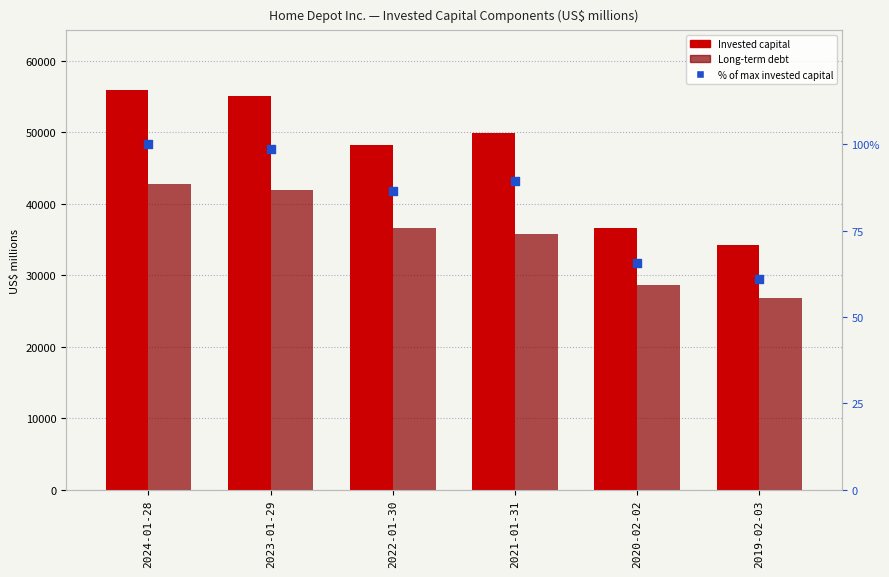

Is the value of % of max invested capital at 2019-02-03 greater than the value of Long-term debt at 2019-02-03?

No